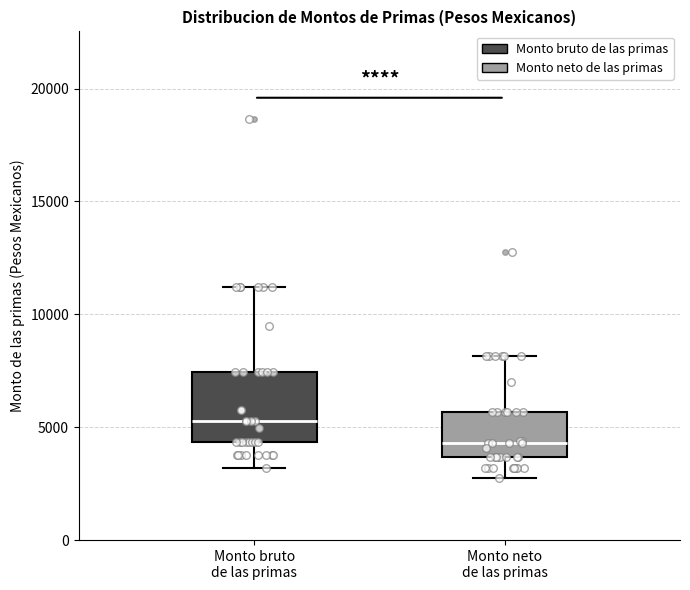

Which box is the tallest, from its lower edge to its upper edge?

Monto bruto de las primas